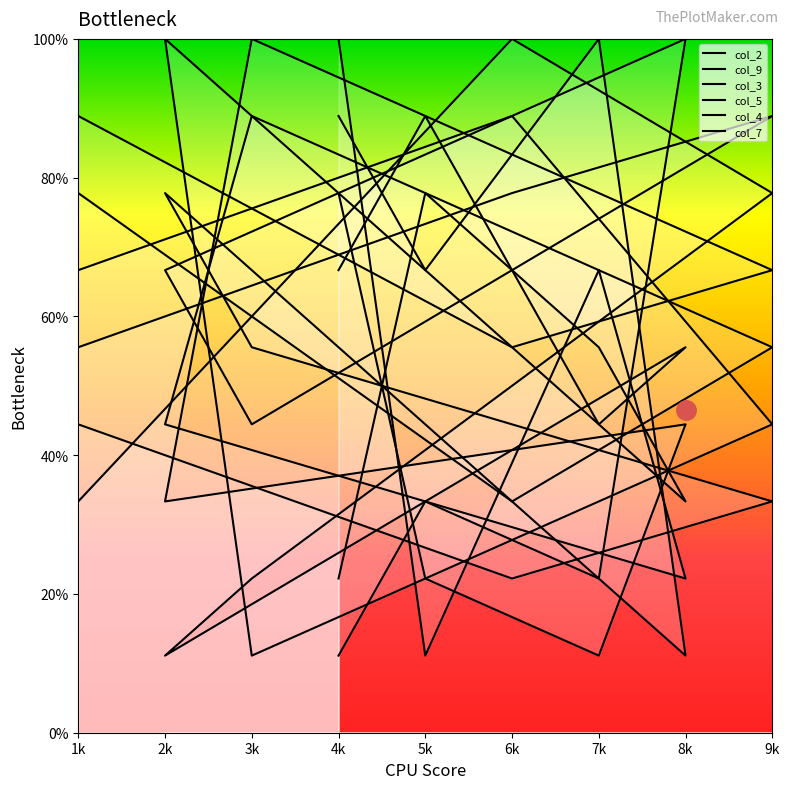

Which has a higher value, 9k or 3k?

3k